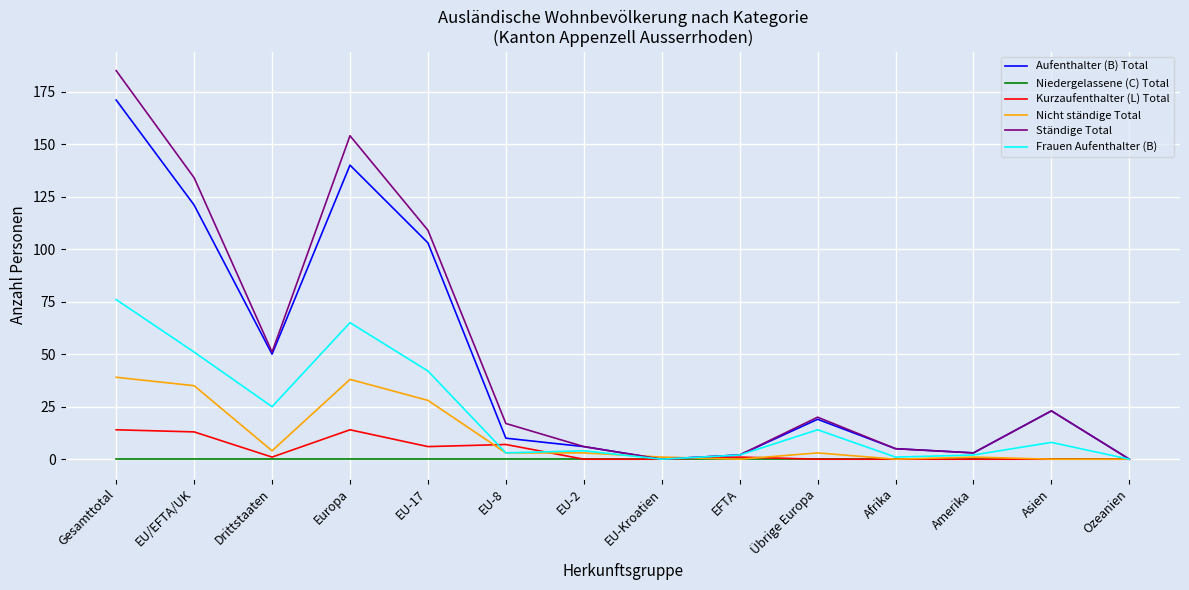

Which series has the largest range (max minus min)?

Ständige Total